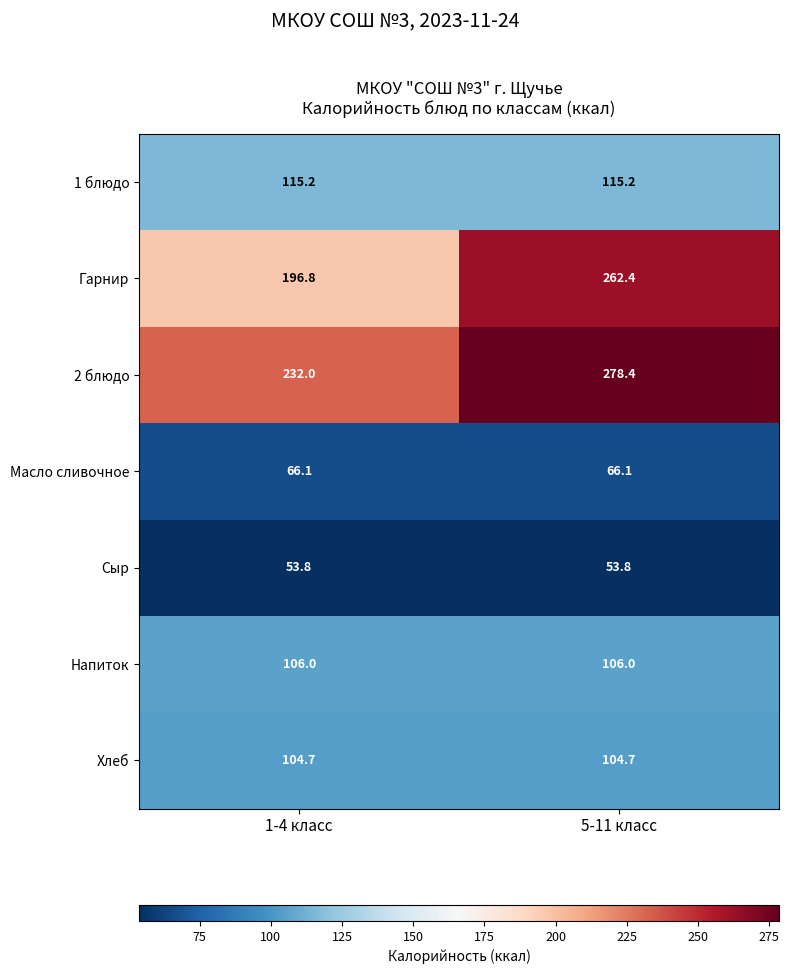

Reading left to right, transcribe all the data shown in this chart.

1 блюдо: 115.2	115.2
Гарнир: 196.8	262.4
2 блюдо: 232.0	278.4
Масло сливочное: 66.1	66.1
Сыр: 53.8	53.8
Напиток: 106.0	106.0
Хлеб: 104.7	104.7